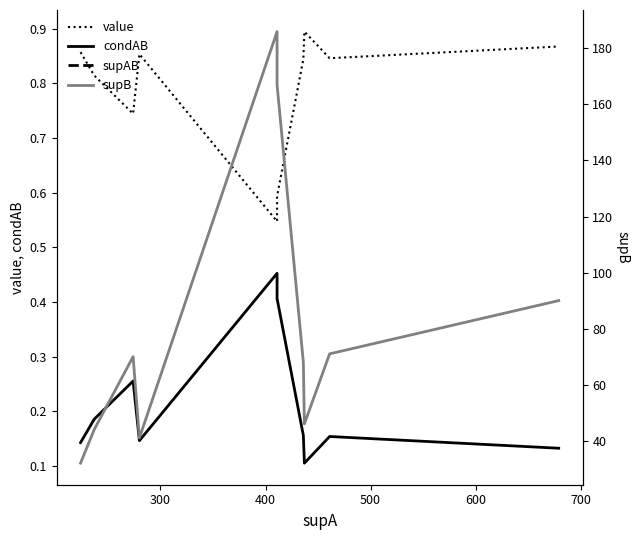

What is the lowest value of the supB series?

32.0